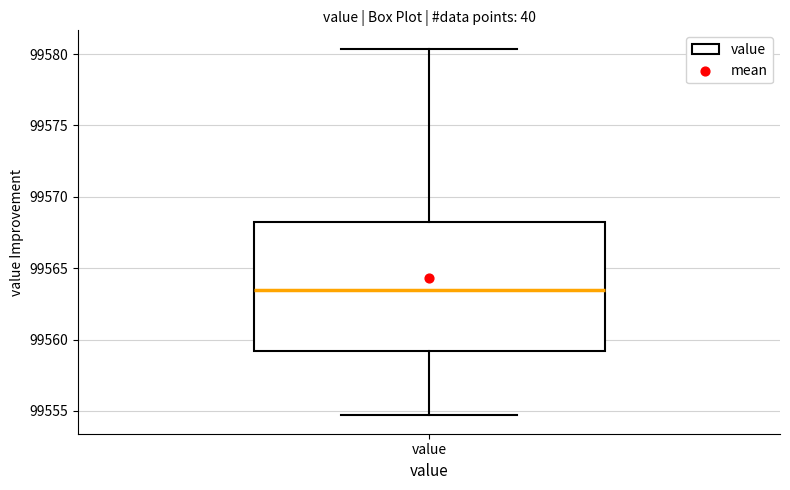

Transcribe this box plot: give where the median line is, the range the box spans, and where the two whiskers end, as read against the y-axis. The values are not printed on the chart, so give them approximately, as read against the axis.

median 99563.5, box 99559.0 to 99568.0, whiskers 99554.5 to 99580.5